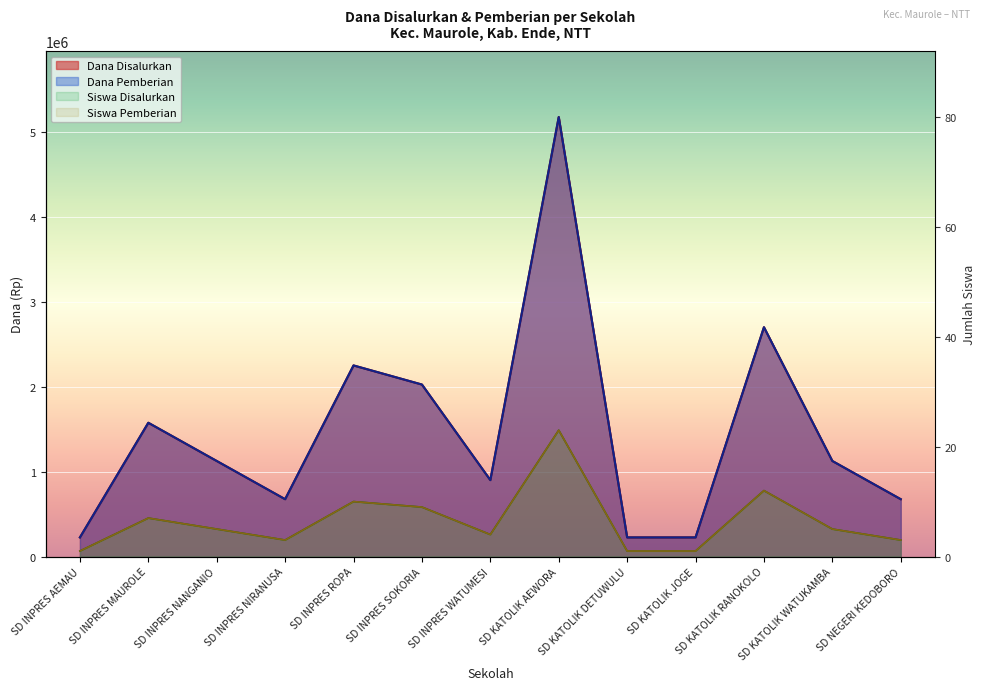

Reading left to right, transcribe all the data shown in this chart.

Dana Disalurkan: 225000	1575000	1125000	675000	2250000	2025000	900000	5175000	225000	225000	2700000	1125000	675000
Dana Pemberian: 225000	1575000	1125000	675000	2250000	2025000	900000	5175000	225000	225000	2700000	1125000	675000
Siswa Disalurkan: 1	7	5	3	10	9	4	23	1	1	12	5	3
Siswa Pemberian: 1	7	5	3	10	9	4	23	1	1	12	5	3